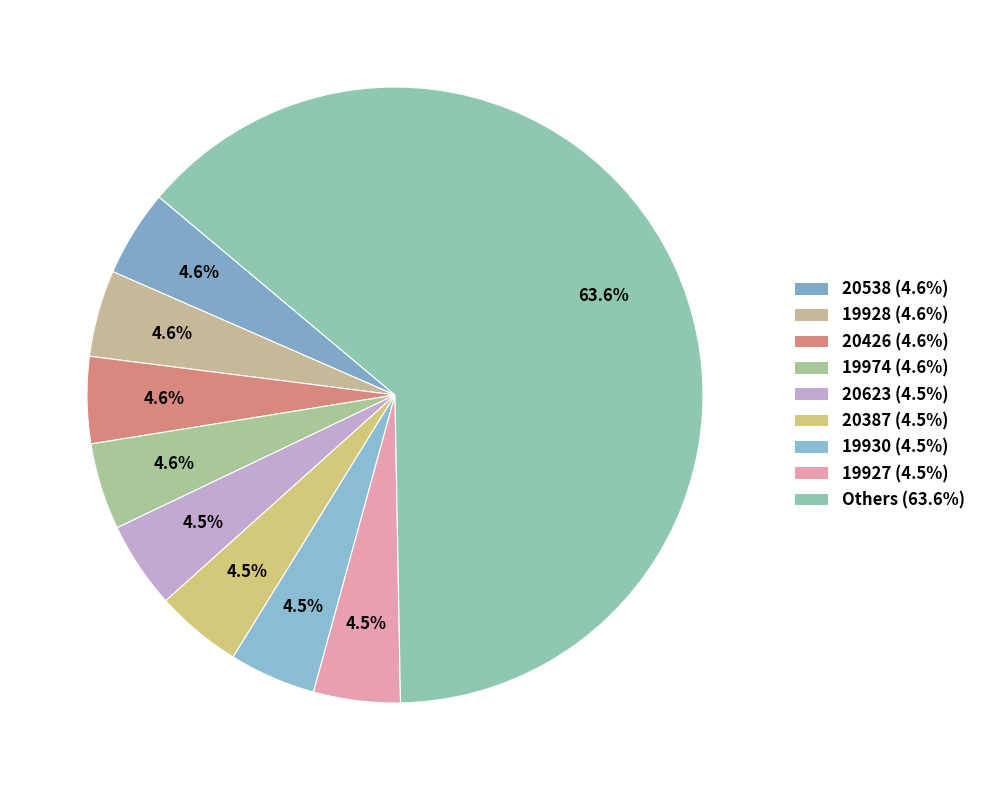

Count the number of slices in the pie.

9